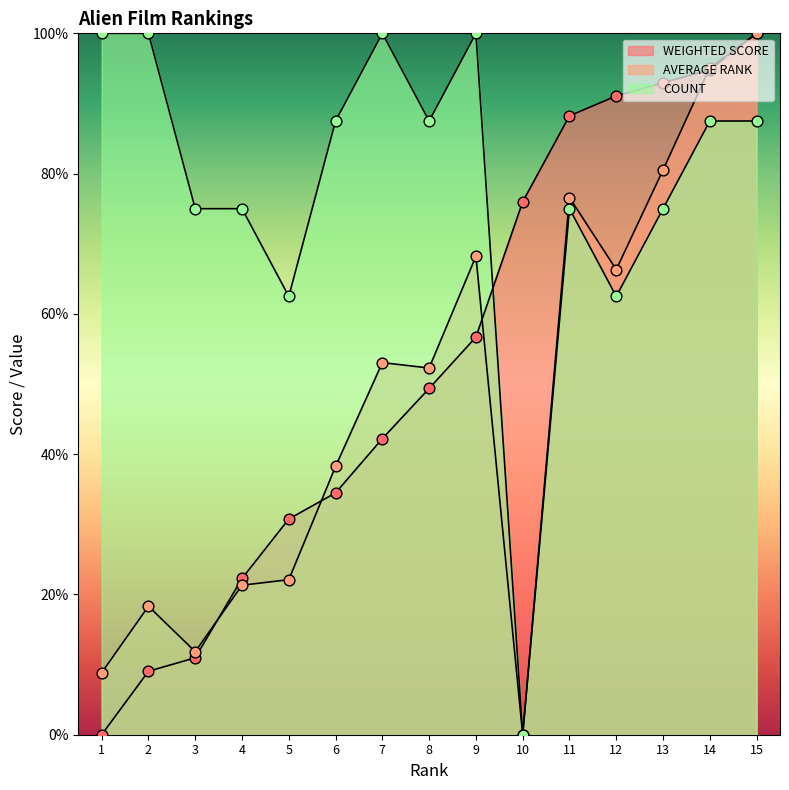

At how many categories does at least one series exceed 51?

15